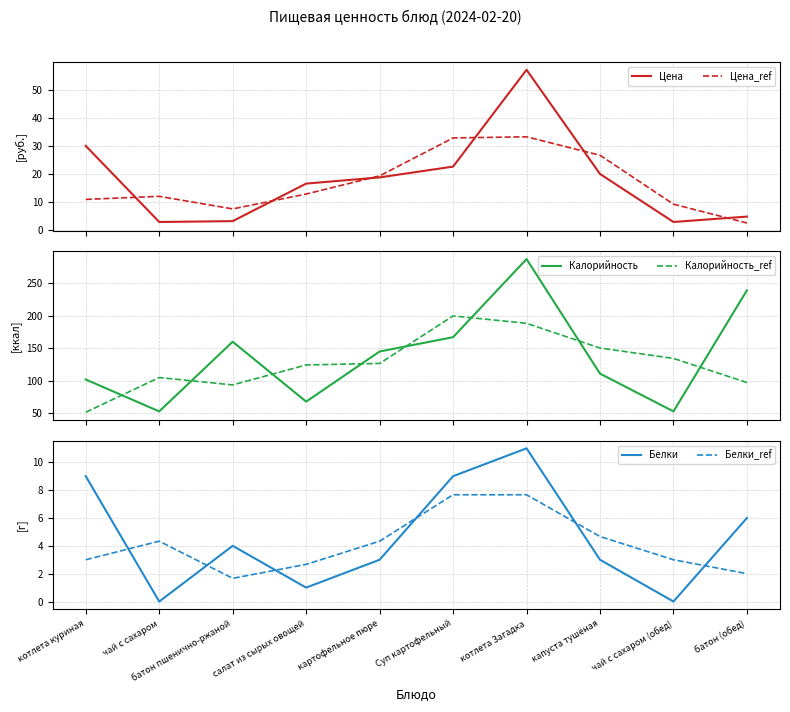

What are all the series names shown in the legend?

Цена, Цена_ref, Калорийность, Калорийность_ref, Белки, Белки_ref